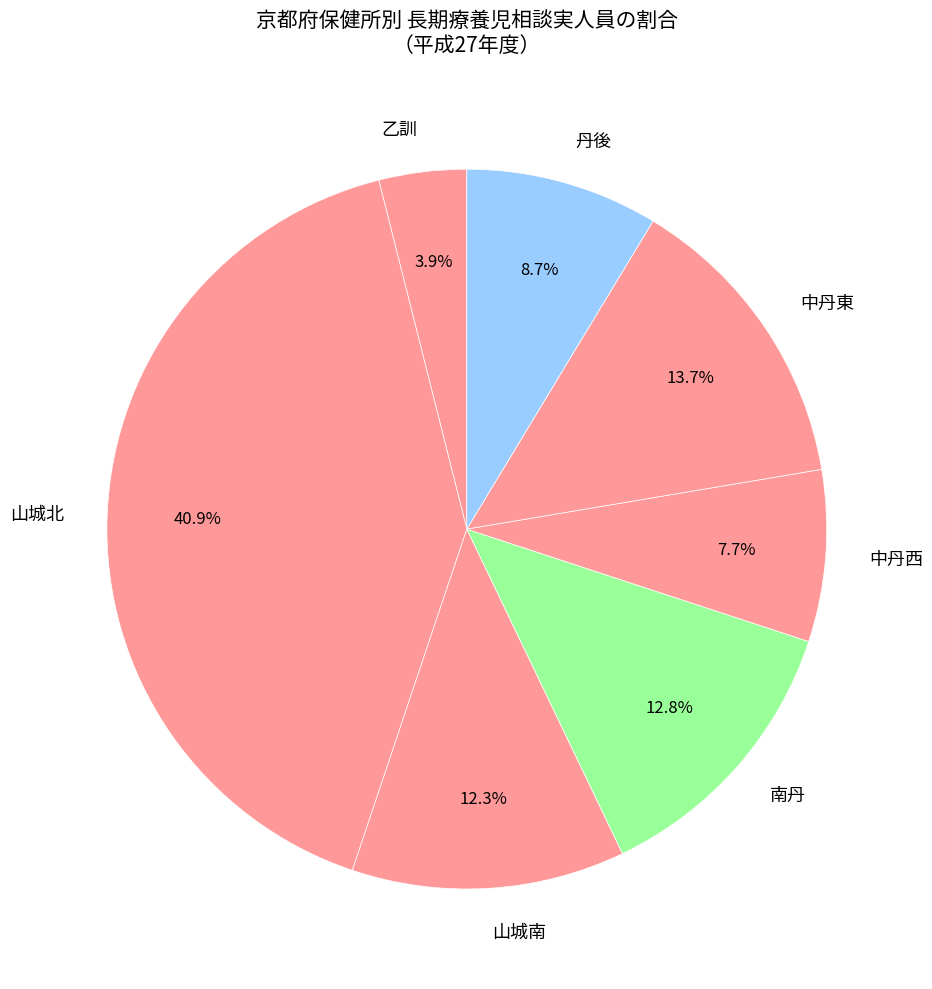

The 山城南 slice represents 12% of the pie. True or false?

True